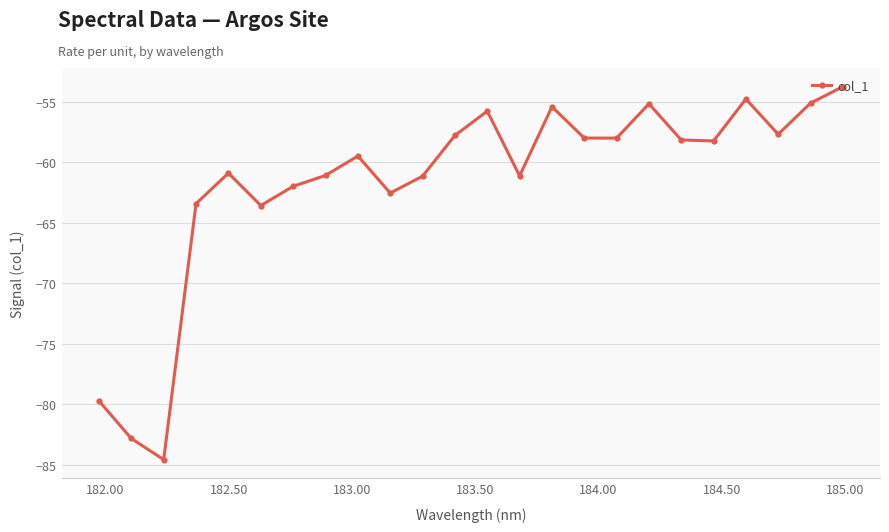

How many points are higher than both their immediate neighbors (excluding endpoints)?

6